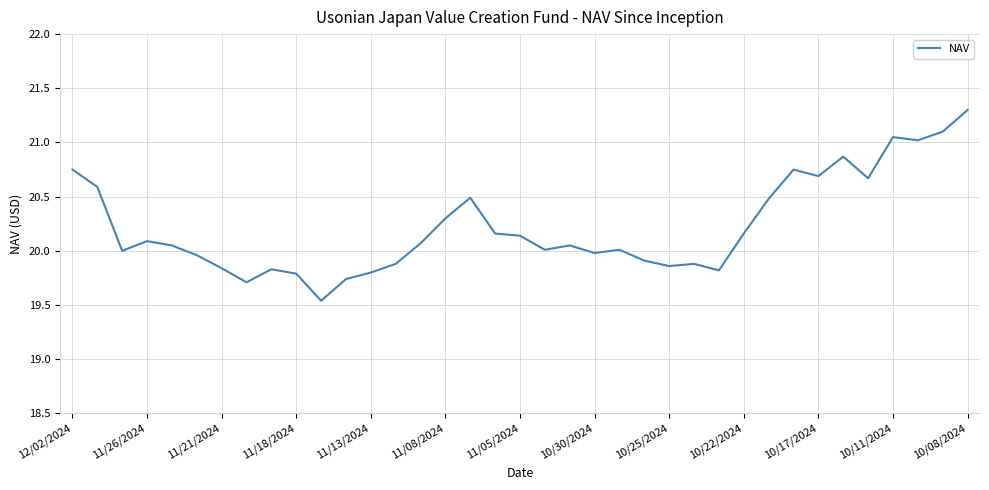

What is the difference between the maximum and minimum values?

1.8